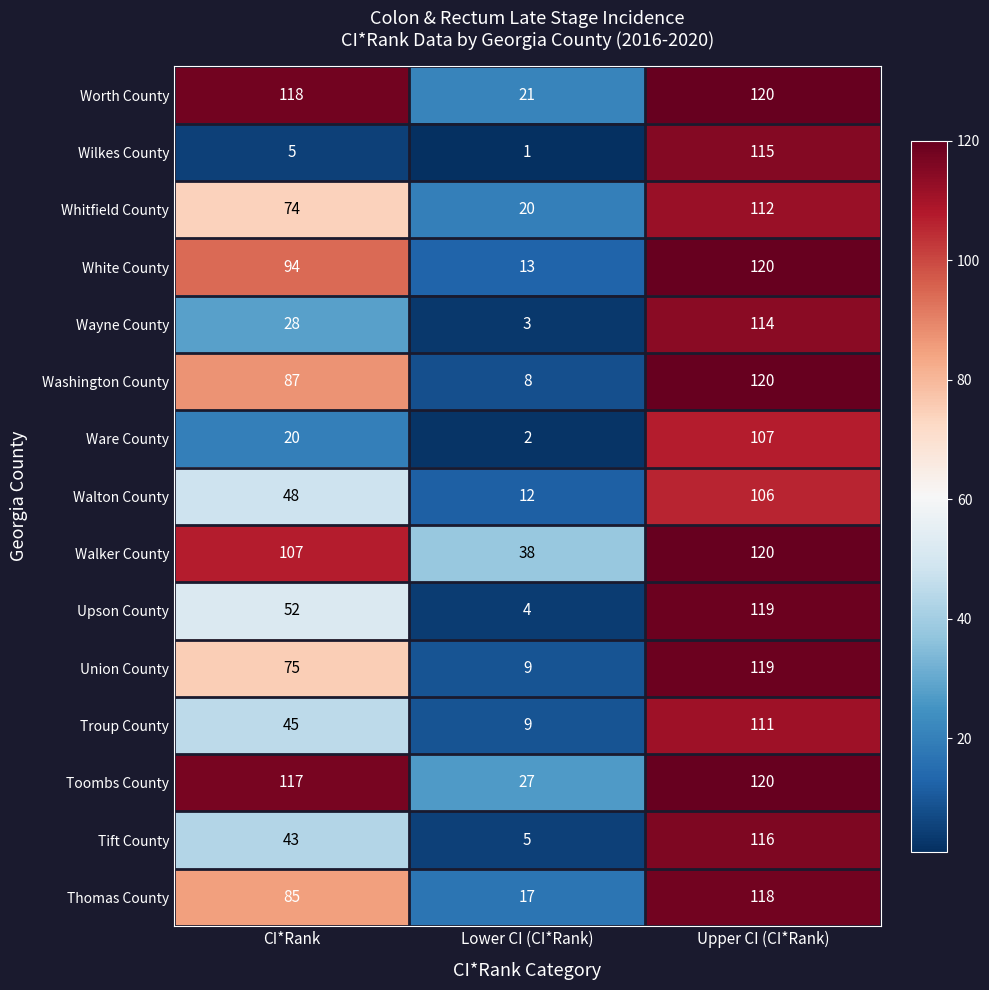

At which label is Wayne County closest to 58?

CI*Rank